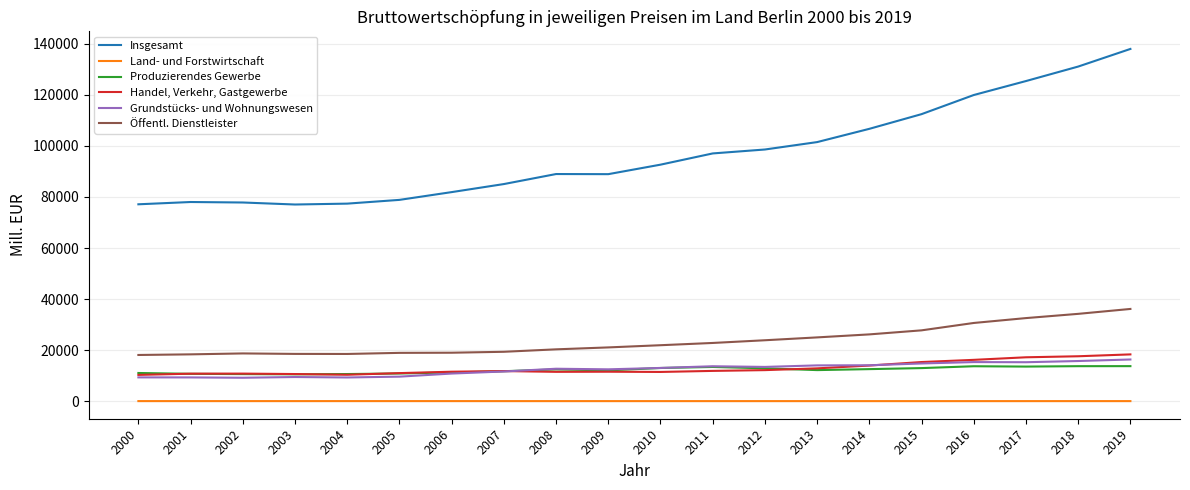

Which series changed the most between 2009 and 2019?

Insgesamt